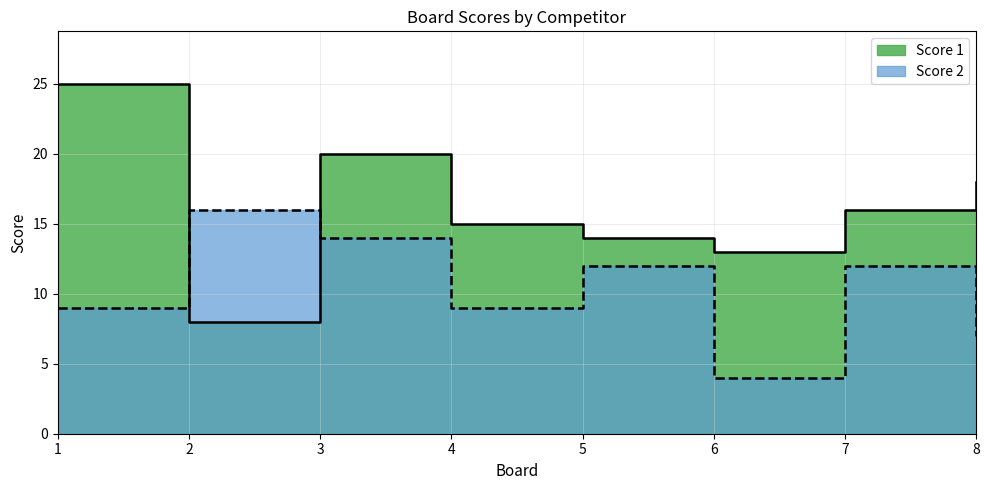

Rank the series at 2 from lowest to highest value.

Score 1, Score 2